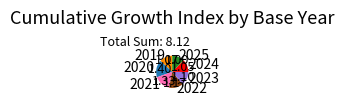

Does any single category account for the majority?

No